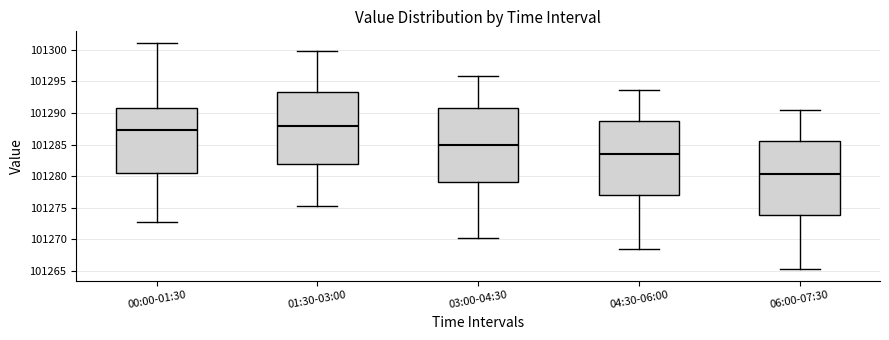

Where does the lower whisker of the box for 04:30-06:00 end on the y-axis? The values are not printed on the chart, so give them approximately, as read against the axis.

101268.5